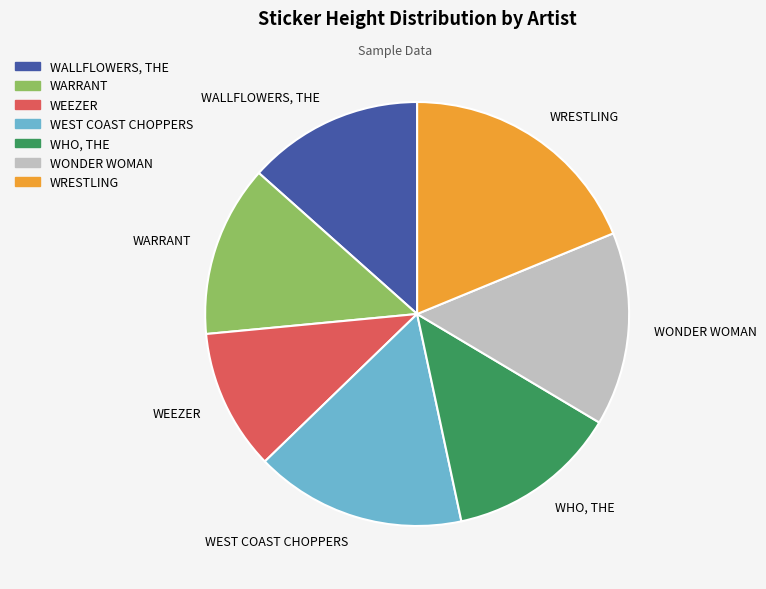

What is the ratio of the value at WHO, THE to the value at WRESTLING?

0.7